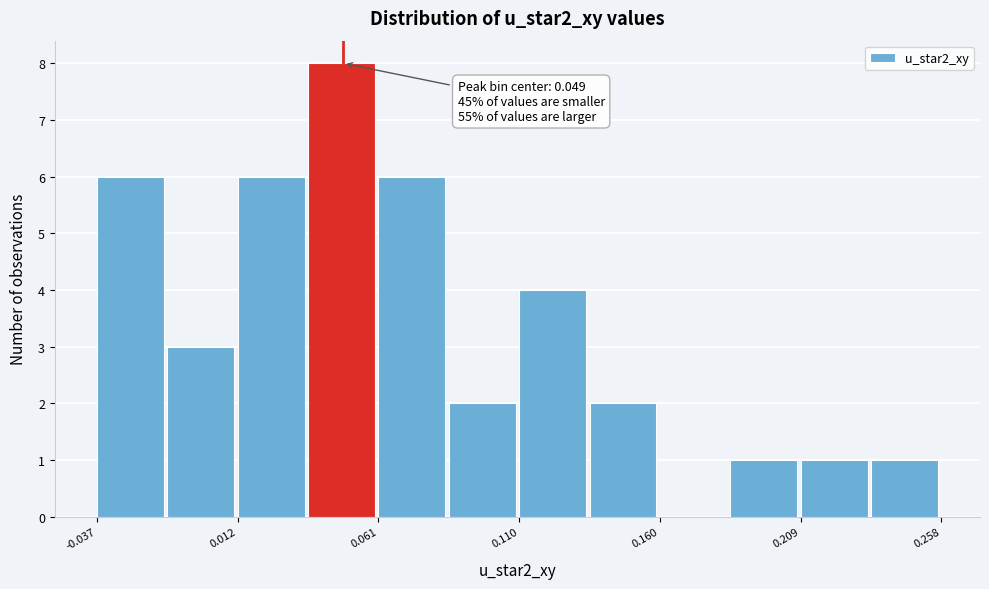

Over which range of the x-axis is the bar tallest?

0.035 to 0.060